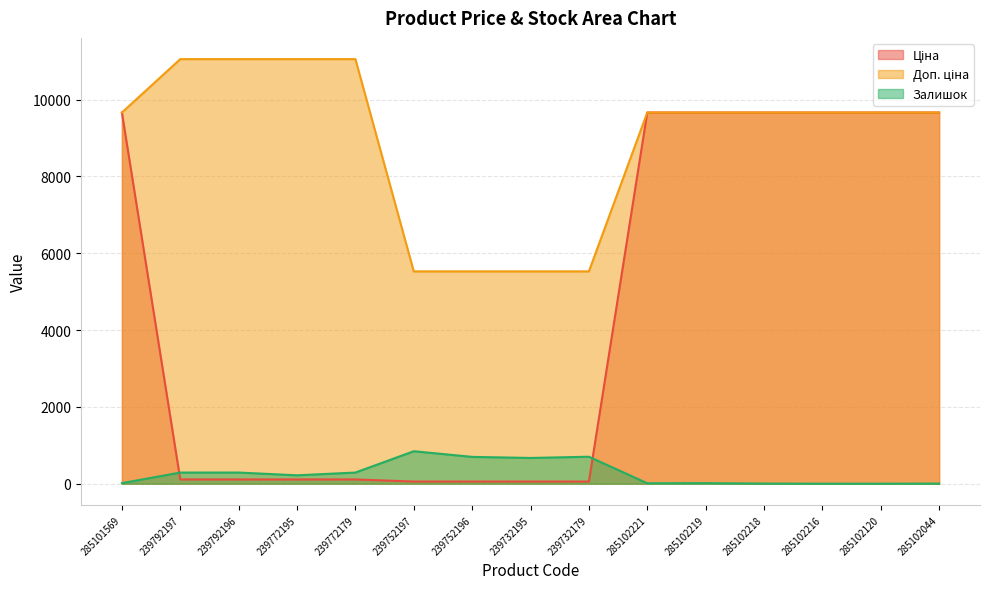

Rank the series by their average value, from highest to lowest.

Доп. ціна, Ціна, Залишок